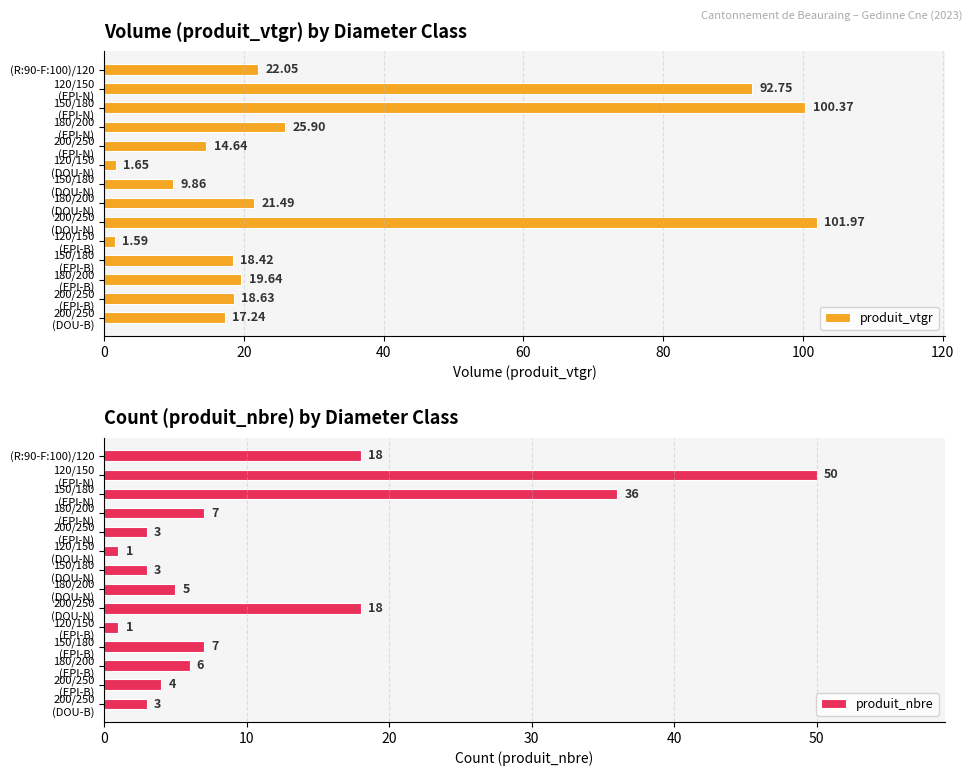

What is the difference between the maximum and minimum values in the produit_vtgr series?

100.4